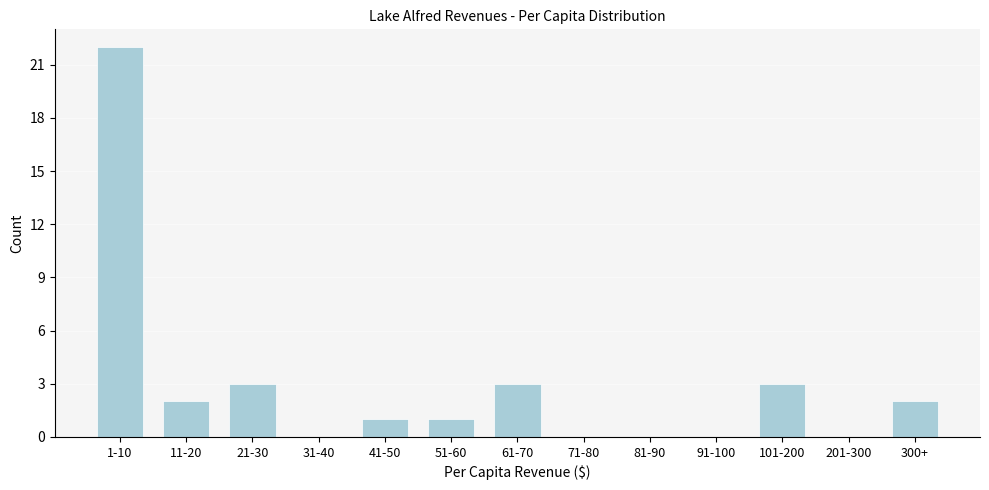

Reading left to right, list all the values displayed in this chart.

1-10=22	11-20=2	21-30=3	31-40=0	41-50=1	51-60=1	61-70=3	71-80=0	81-90=0	91-100=0	101-200=3	201-300=0	300+=2